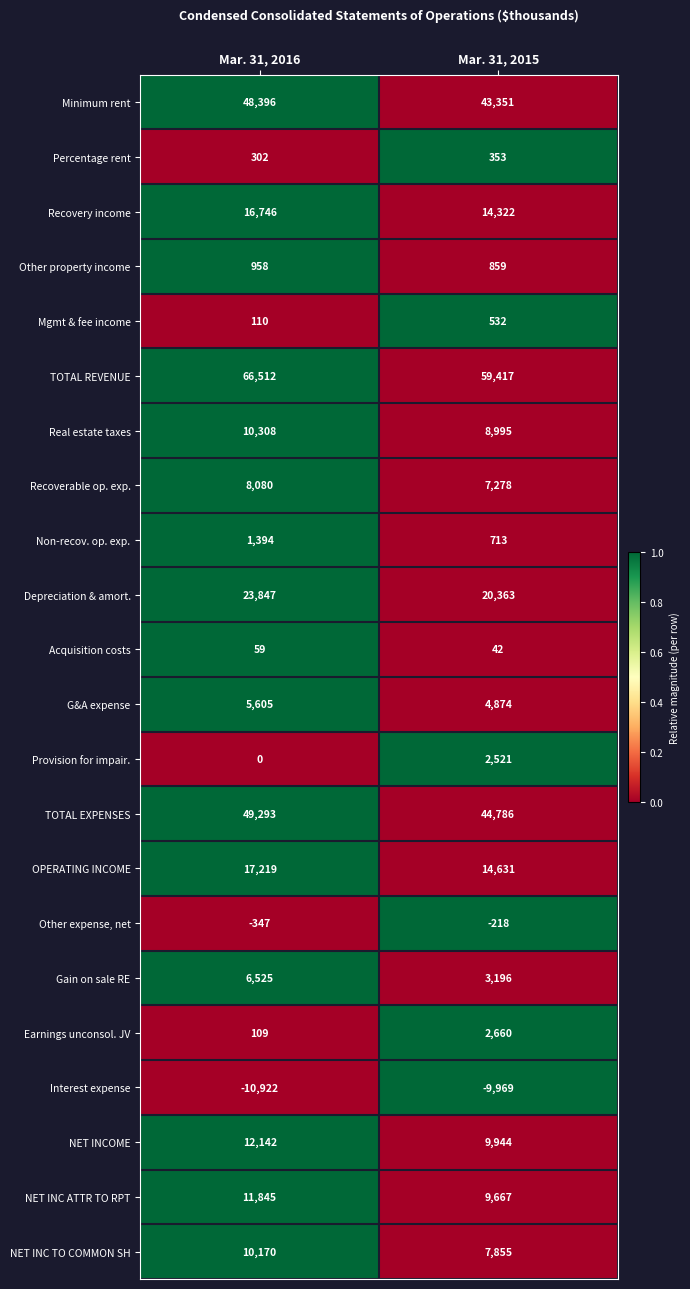

Is the value of Real estate taxes at Mar. 31, 2015 greater than the value of Depreciation & amort. at Mar. 31, 2016?

No